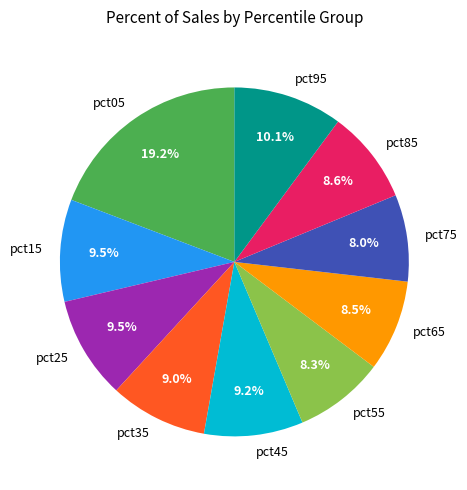

What is the largest slice in the pie chart?

pct05